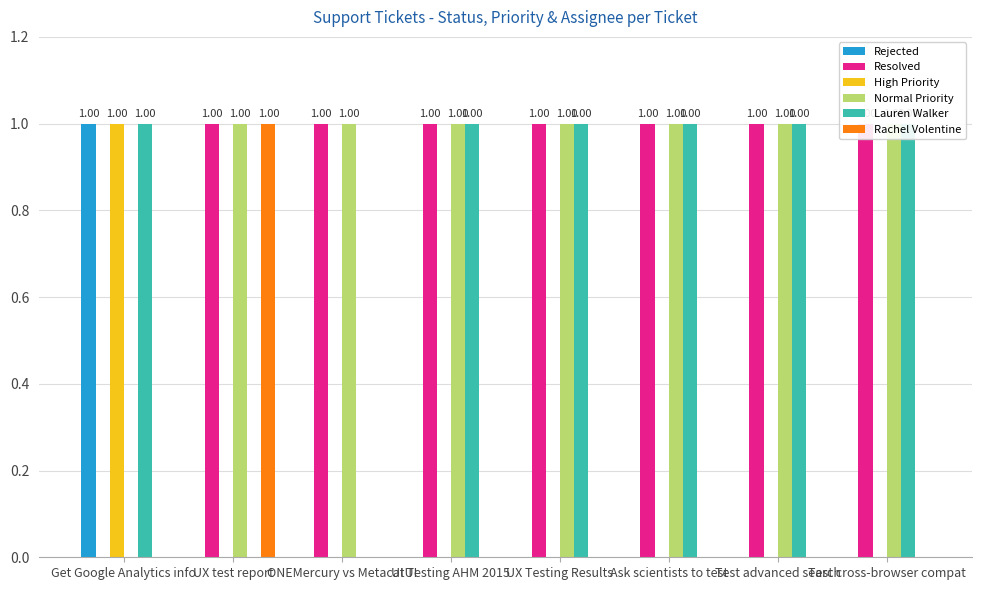

Which series has the widest spread of values?

Rejected